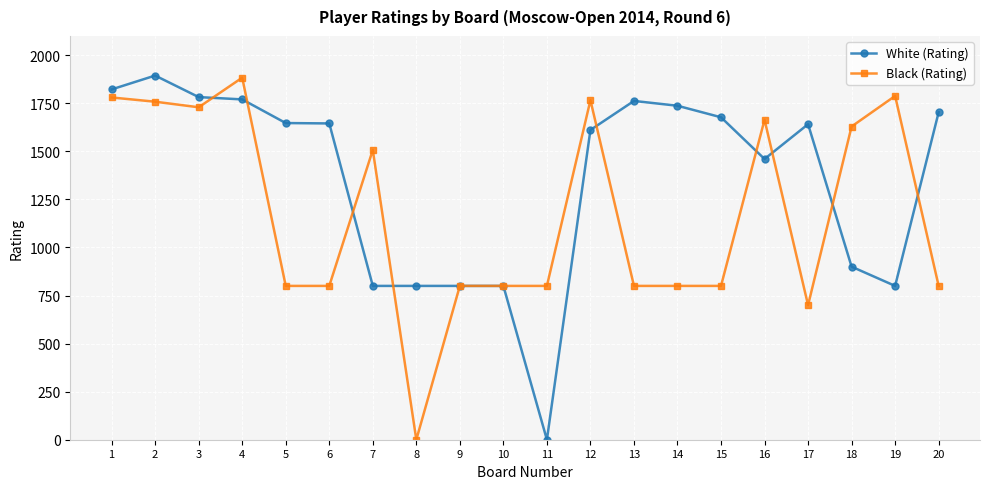

Where is the first local maximum for White (Rating)?

2